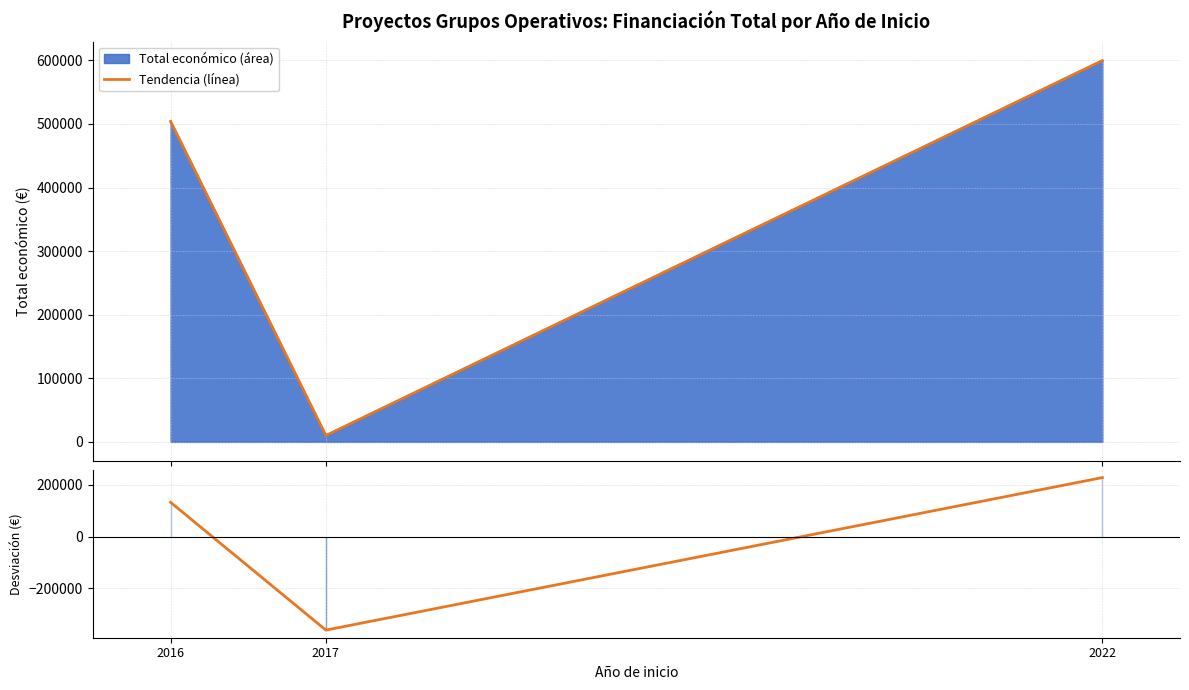

Does the chart display data point markers on the line(s)?

No